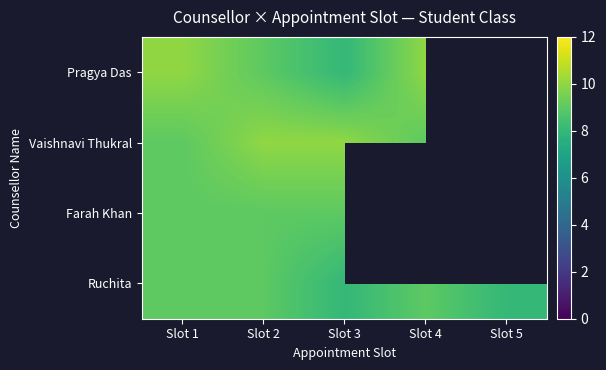

How many categories are shown in the chart?

5